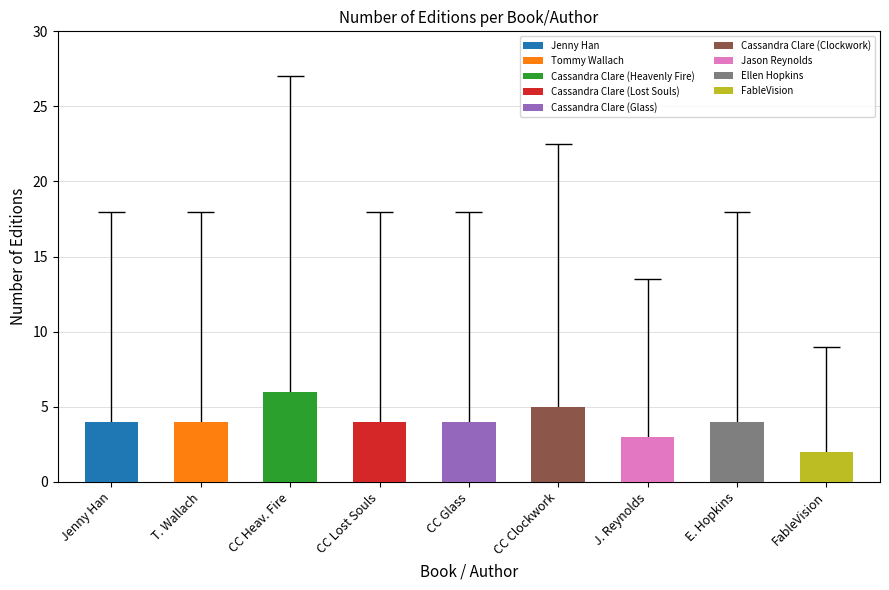

What is the difference between the maximum and second lowest values?

3